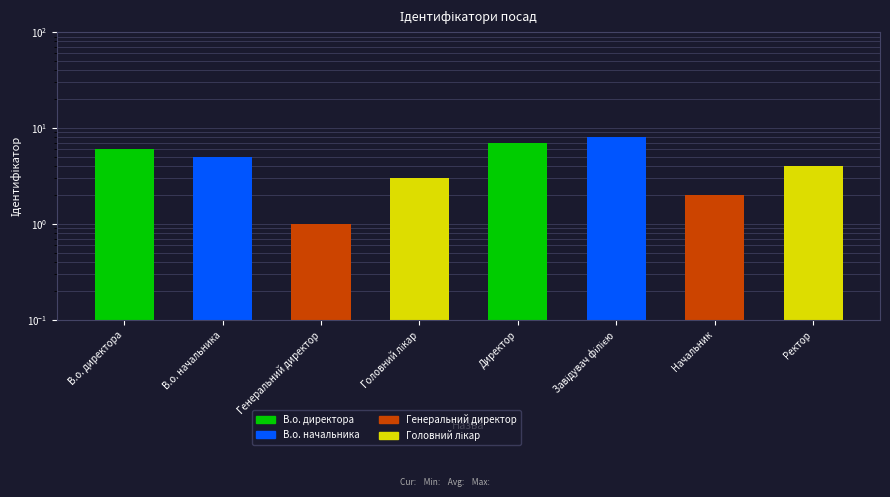

Count the number of data series in this chart.

1